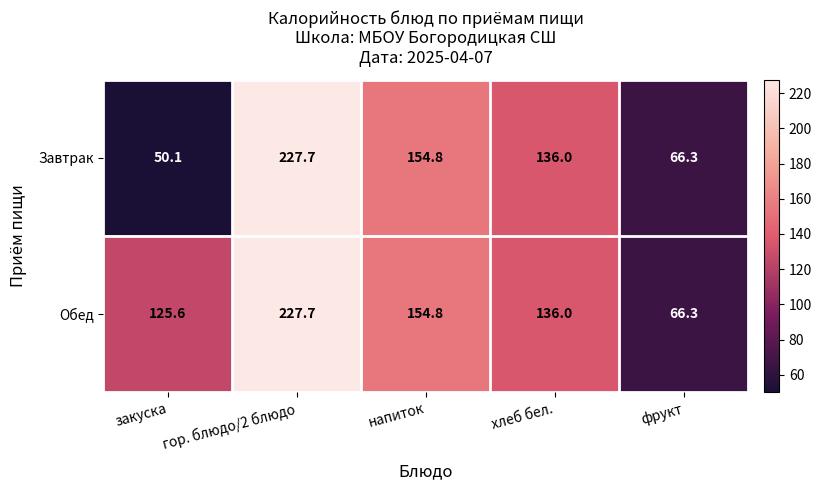

What is the maximum value for Обед?

227.7